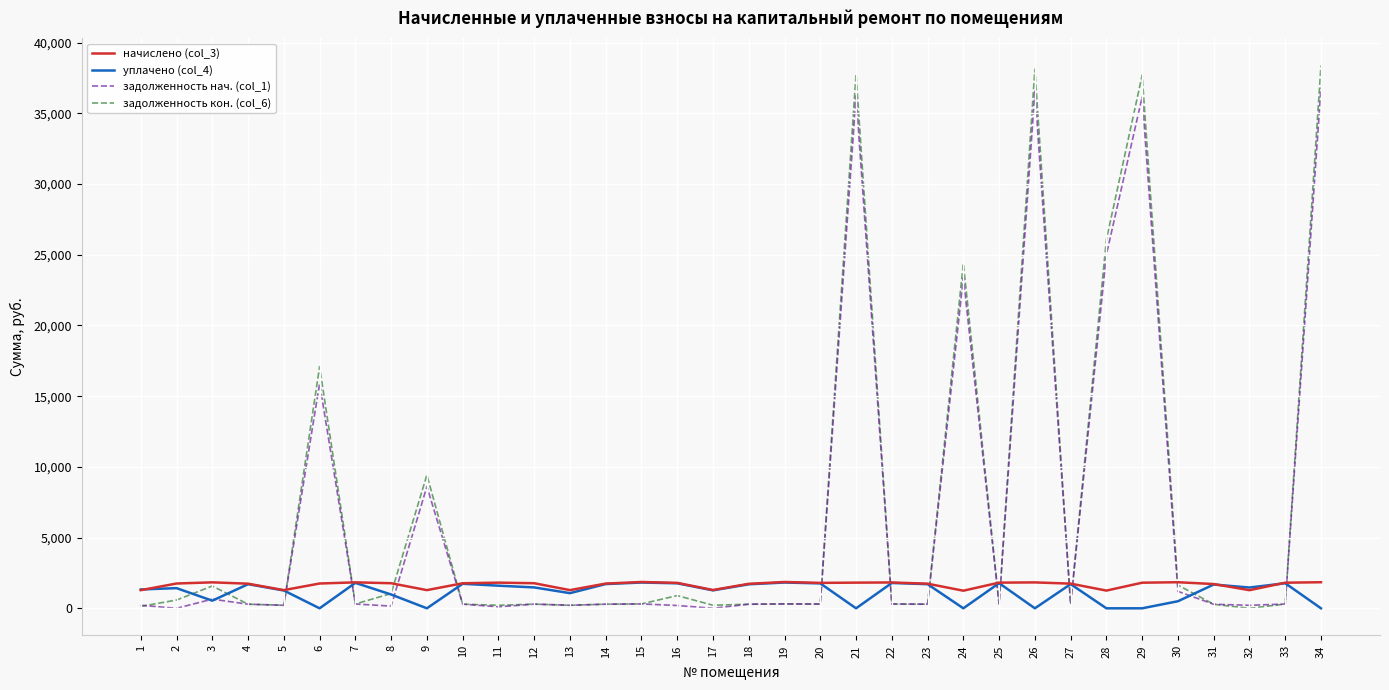

Which series has the largest range (max minus min)?

задолженность кон. (col_6)